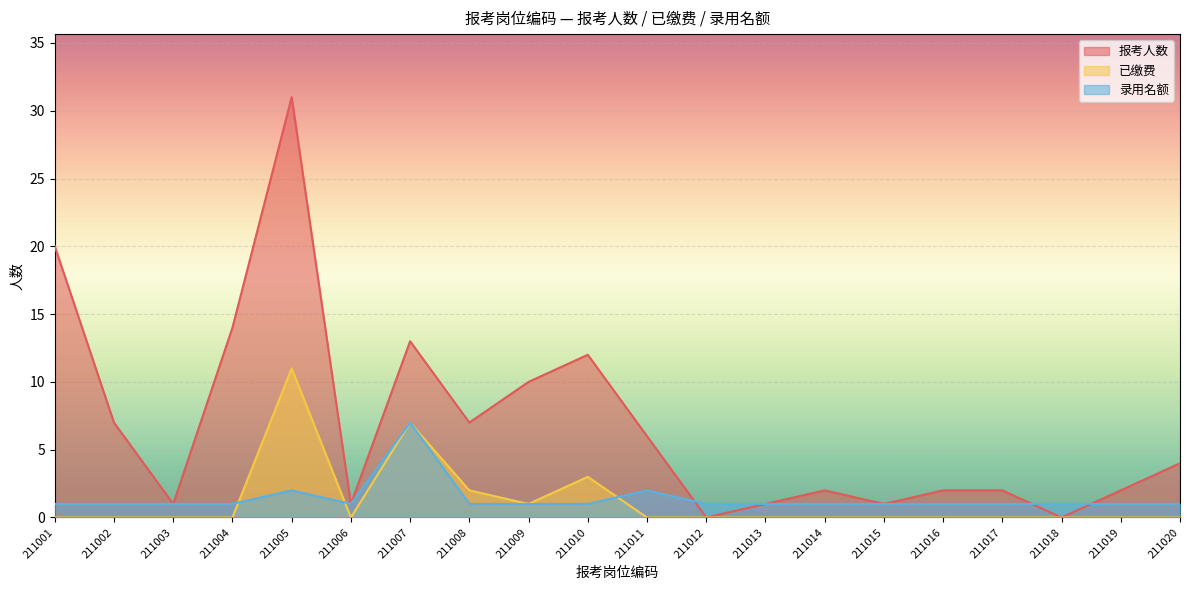

What is the maximum value shown in the chart?

31